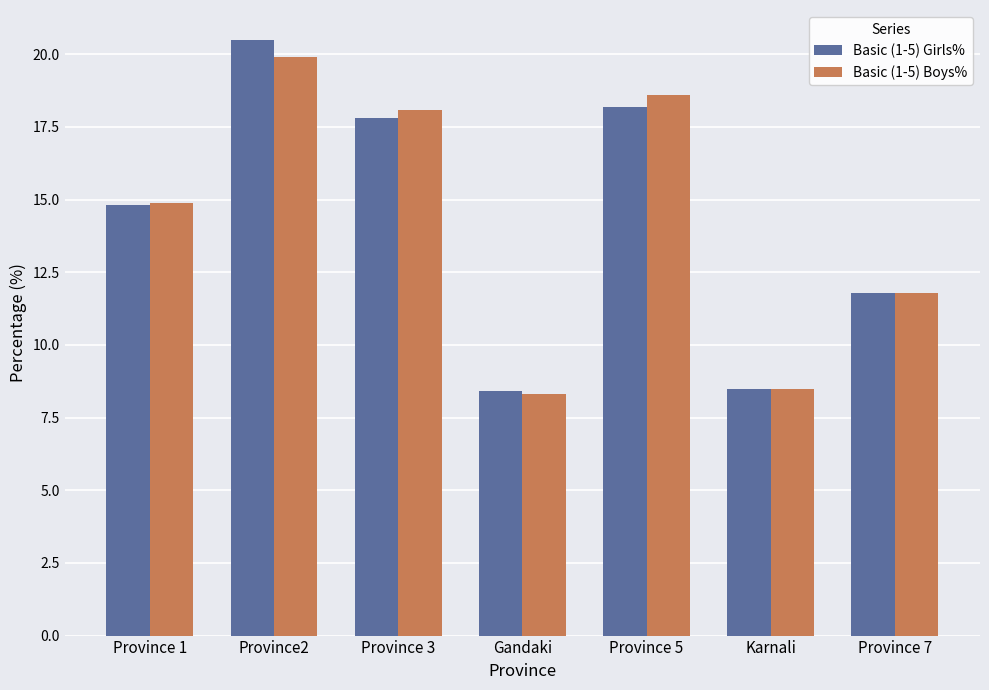

List the series in order of their peak value, lowest first.

Basic (1-5) Boys%, Basic (1-5) Girls%